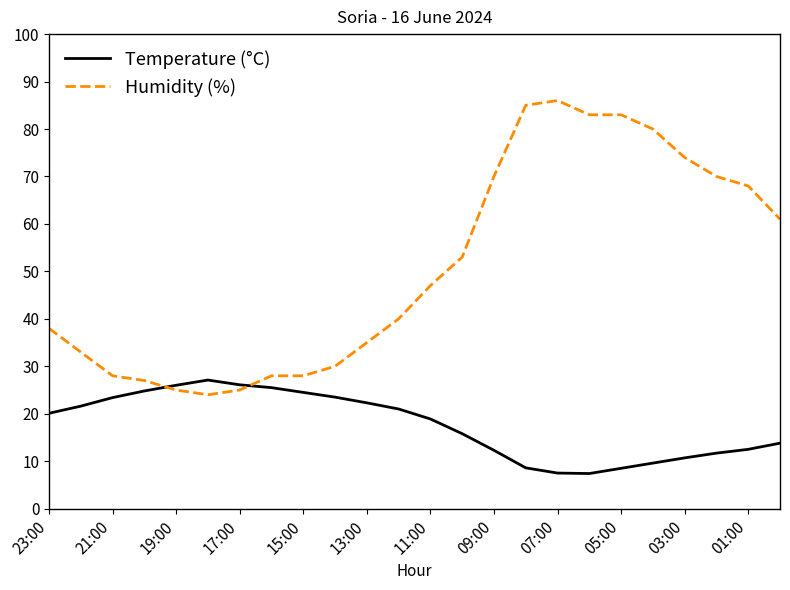

List the series in order of their peak value, highest first.

Humidity (%), Temperature (°C)